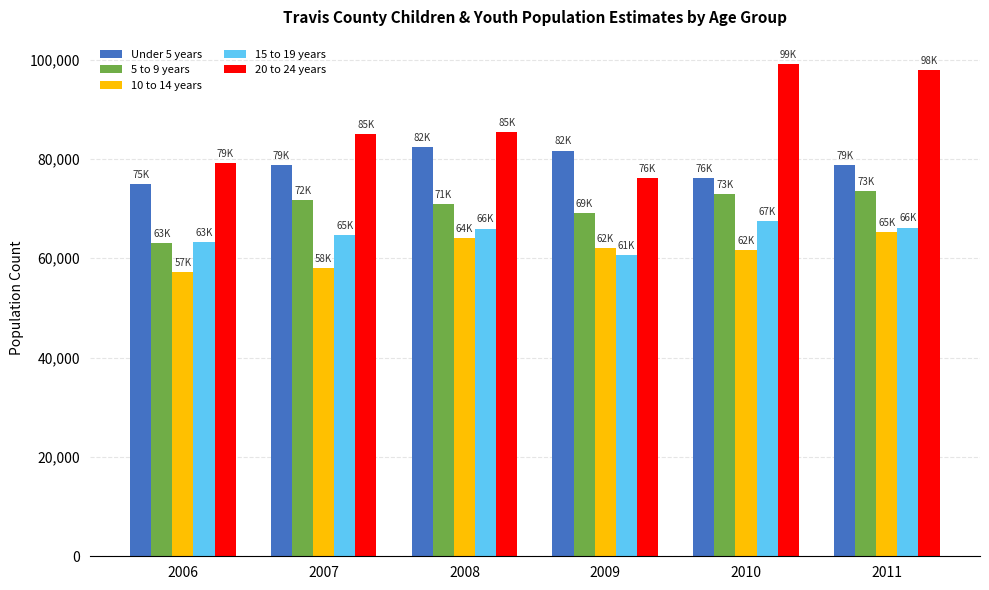

Is it true that Under 5 years equals 81662 at 2009?

True